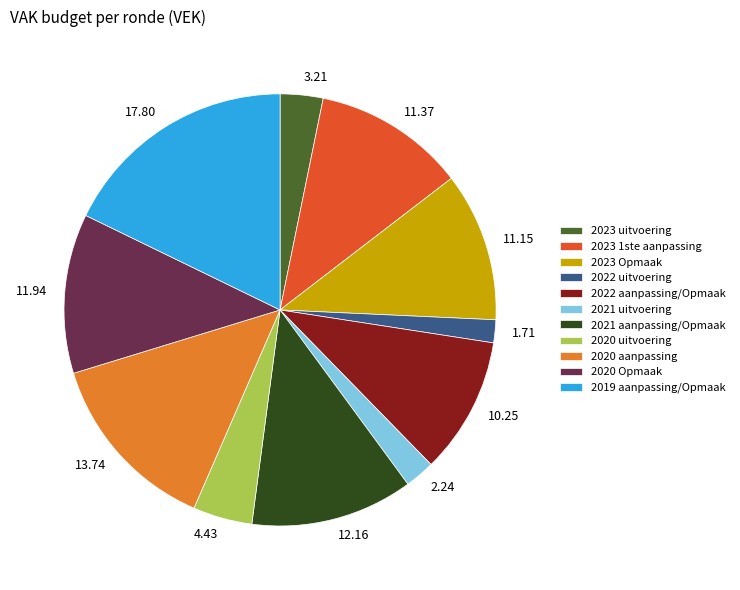

Does 11.37 account for over 50% of the chart?

No